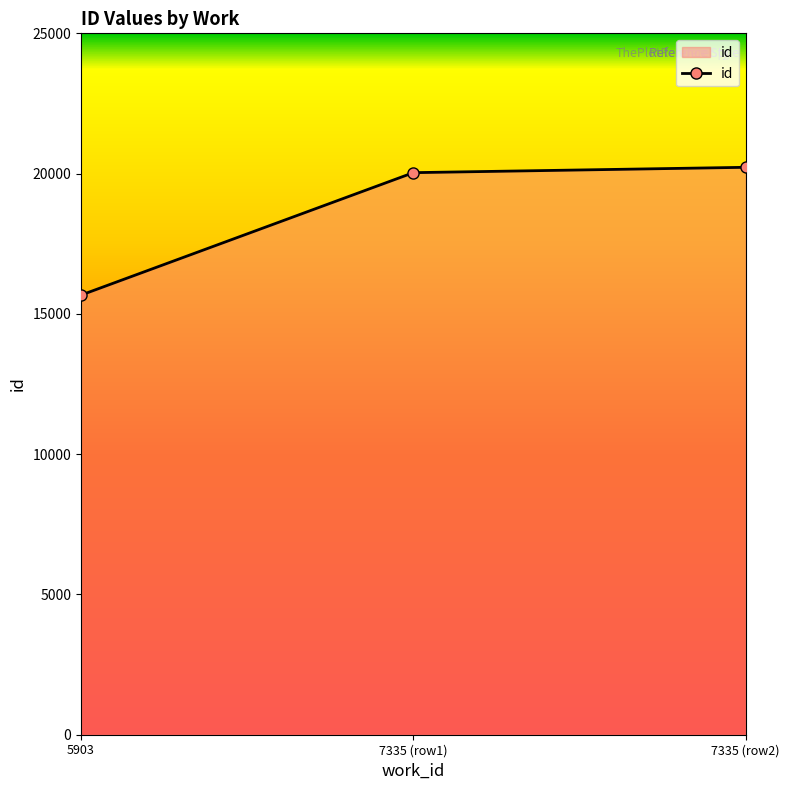

At which label is the value closest to 17947?

7335 (row1)